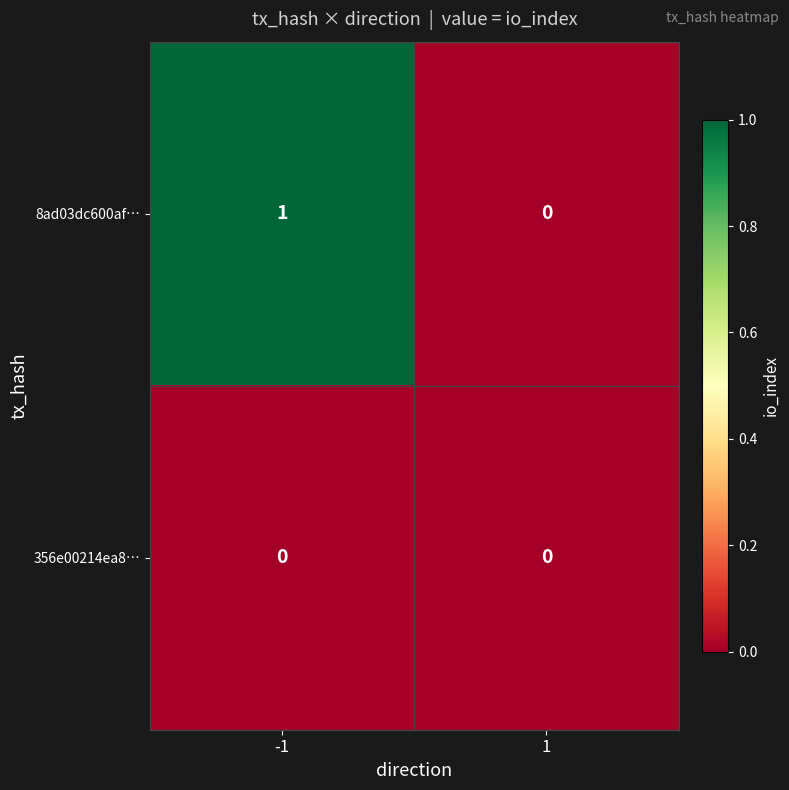

True or false: 8ad03dc600af… has a value of 0 at 1.

True